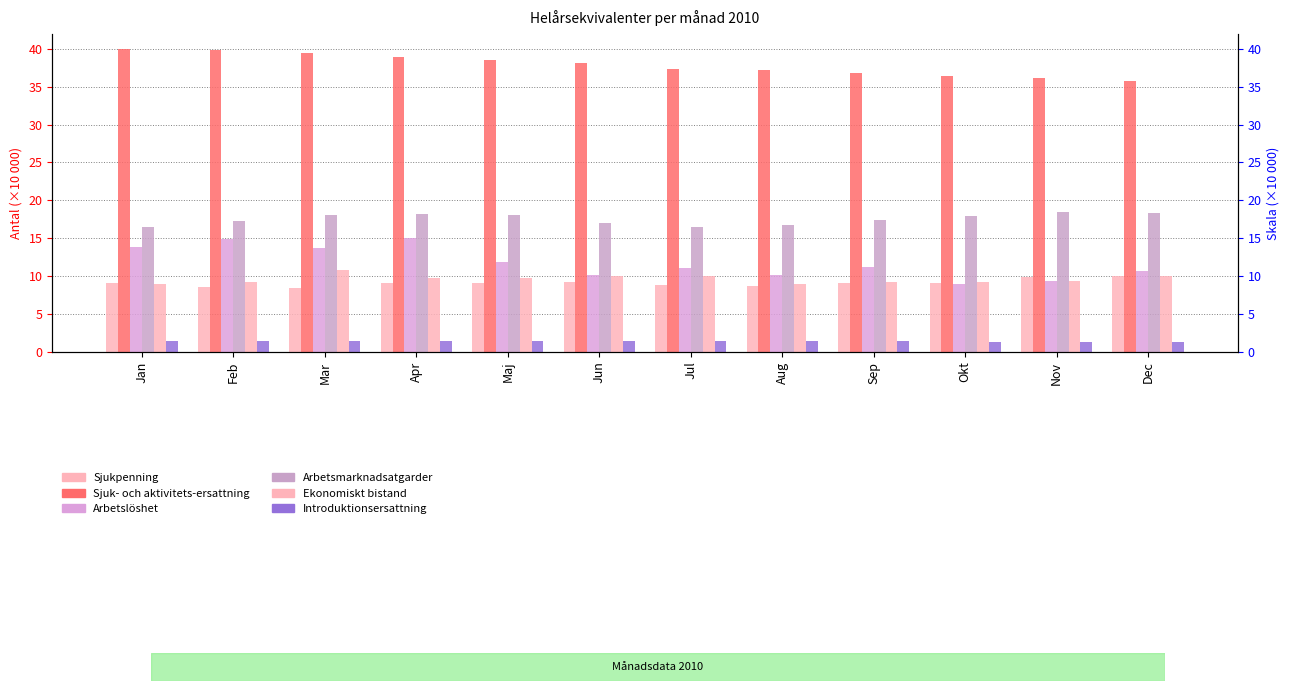

Is the value of Ekonomiskt bistand at Okt greater than the value of Arbetslöshet at Jan?

No